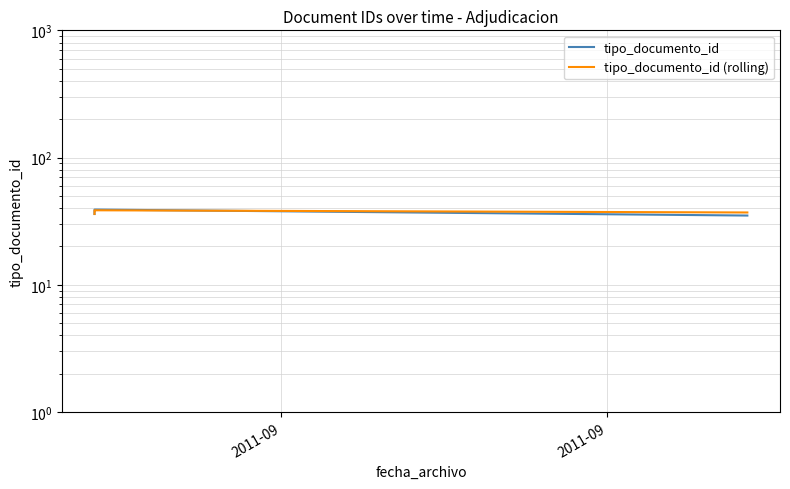

What are all the series names shown in the legend?

tipo_documento_id, tipo_documento_id (rolling)